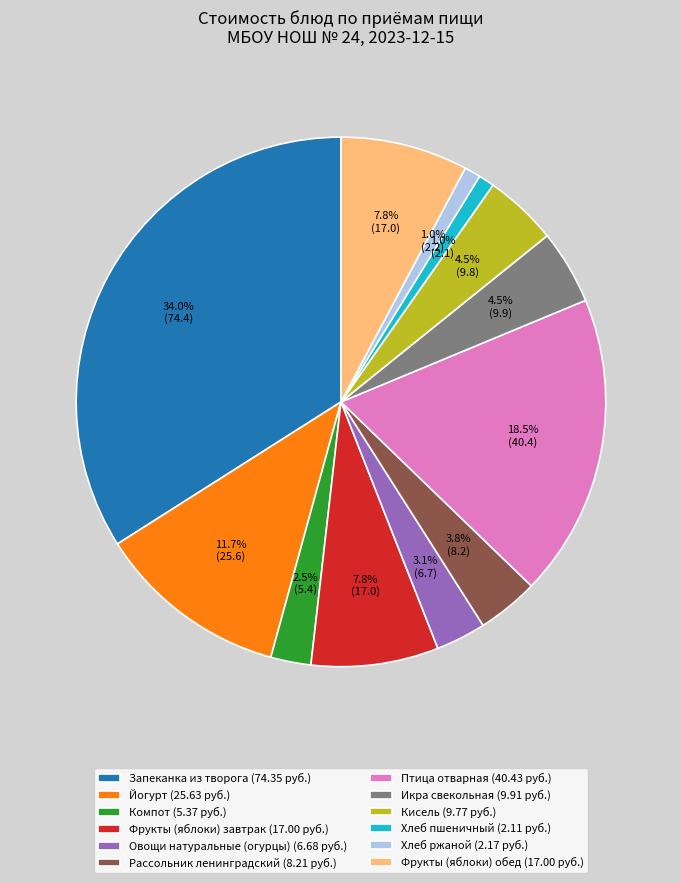

Is there any slice that represents more than half of the pie?

No